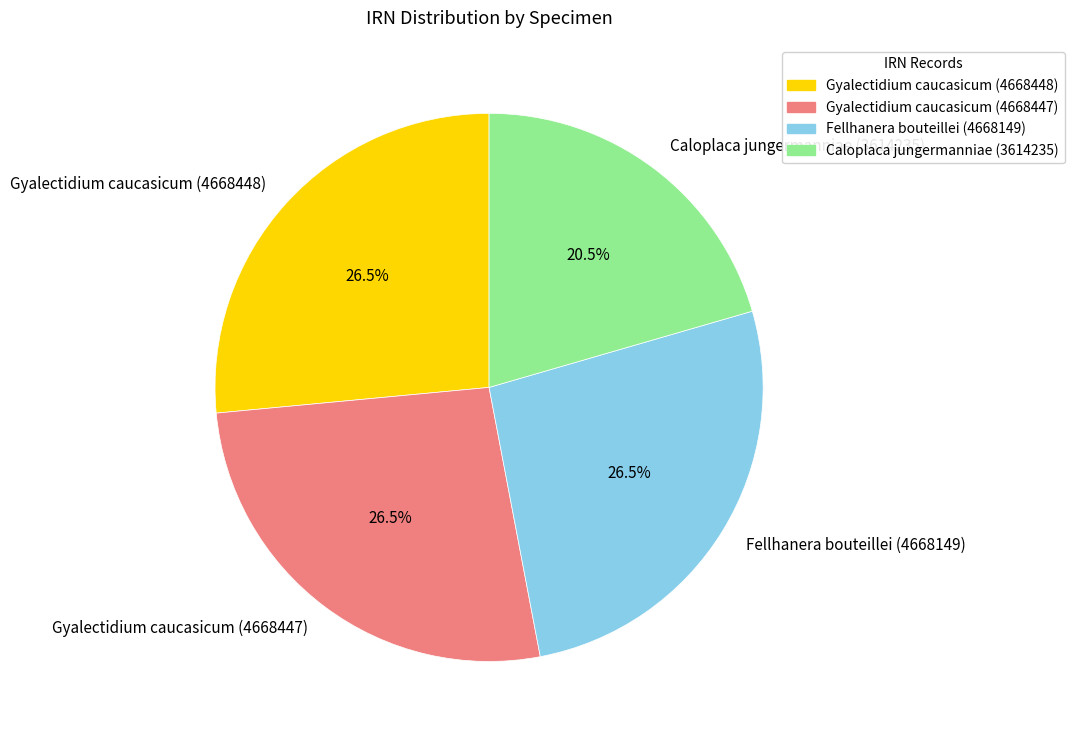

Does any single category account for the majority?

No